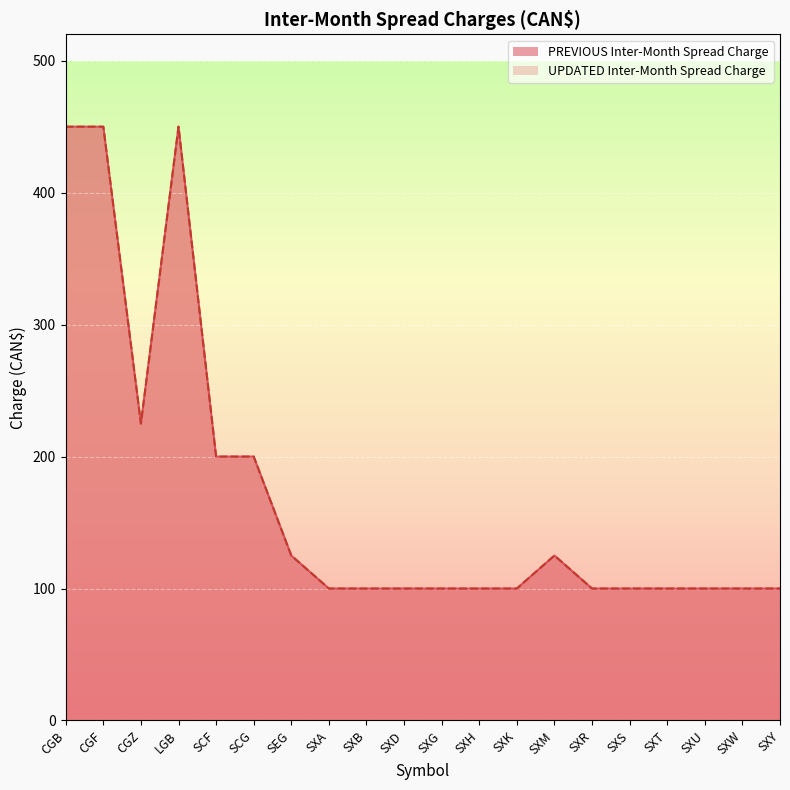

Reading right to left, transcribe all the data shown in this chart.

PREVIOUS Inter-Month Spread Charge: SXY=100	SXW=100	SXU=100	SXT=100	SXS=100	SXR=100	SXM=125	SXK=100	SXH=100	SXG=100	SXD=100	SXB=100	SXA=100	SEG=125	SCG=200	SCF=200	LGB=450	CGZ=225	CGF=450	CGB=450
UPDATED Inter-Month Spread Charge: SXY=100	SXW=100	SXU=100	SXT=100	SXS=100	SXR=100	SXM=125	SXK=100	SXH=100	SXG=100	SXD=100	SXB=100	SXA=100	SEG=125	SCG=200	SCF=200	LGB=450	CGZ=225	CGF=450	CGB=450